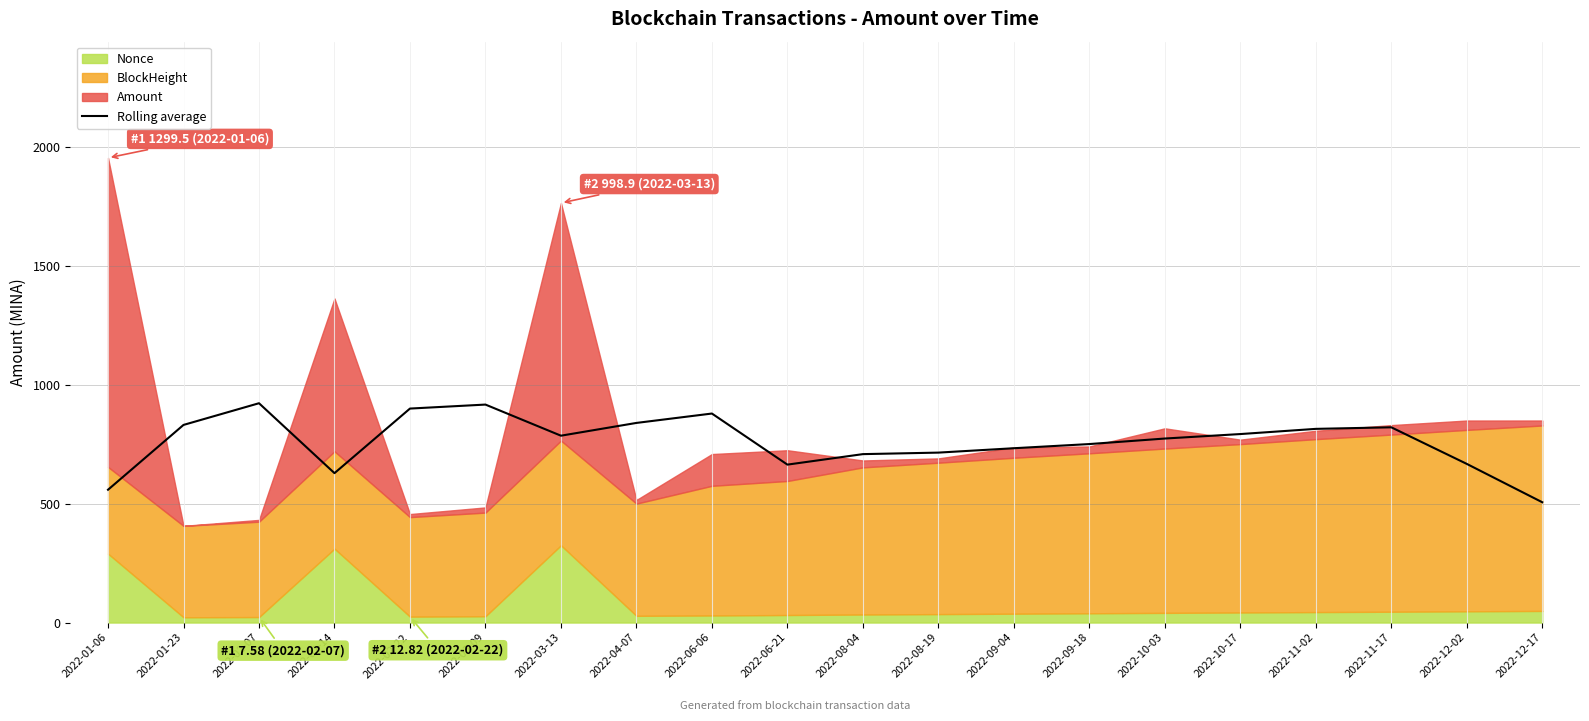

Reading left to right, list all the values displayed in this chart.

2022-01-06=558.4	2022-01-23=830.9	2022-02-07=922.1	2022-02-14=628.1	2022-02-22=899.6	2022-03-09=916.4	2022-03-13=785.6	2022-04-07=839.3	2022-06-06=878.7	2022-06-21=664.0	2022-08-04=708.1	2022-08-19=714.5	2022-09-04=732.9	2022-09-18=750.4	2022-10-03=773.6	2022-10-17=792.5	2022-11-02=814.3	2022-11-17=820.8	2022-12-02=667.0	2022-12-17=505.8